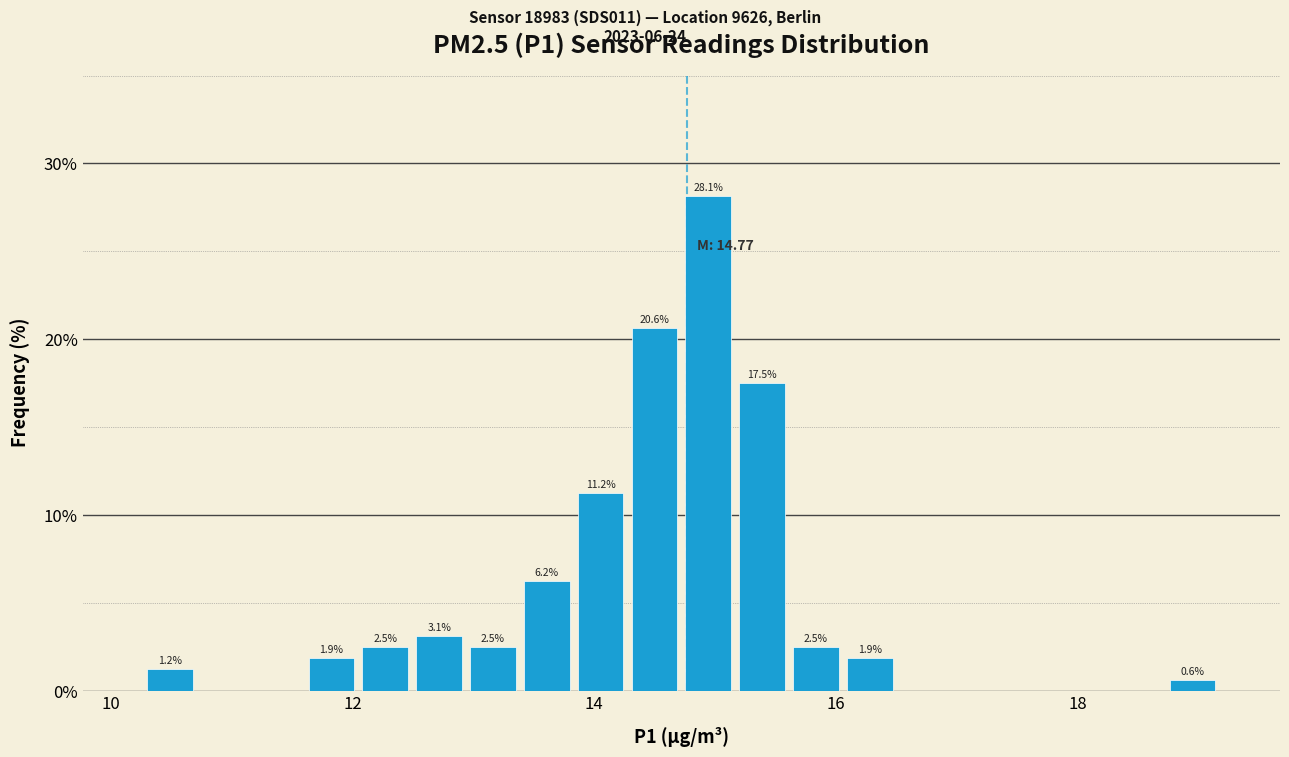

Read against the x-axis, roughly where is the centre of the tallest bar?

15.0